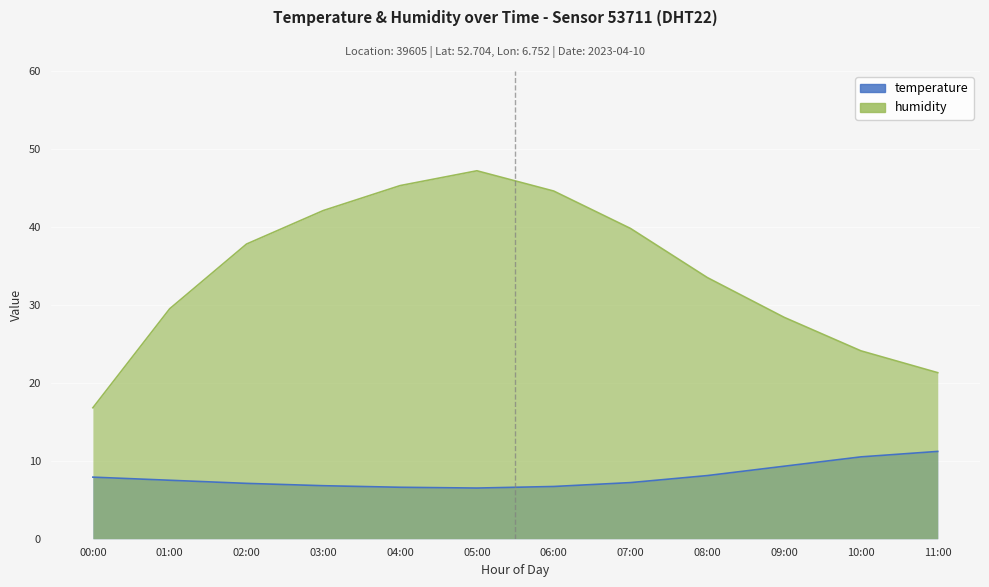

At 11:00, list the series in order from smallest to largest.

temperature, humidity